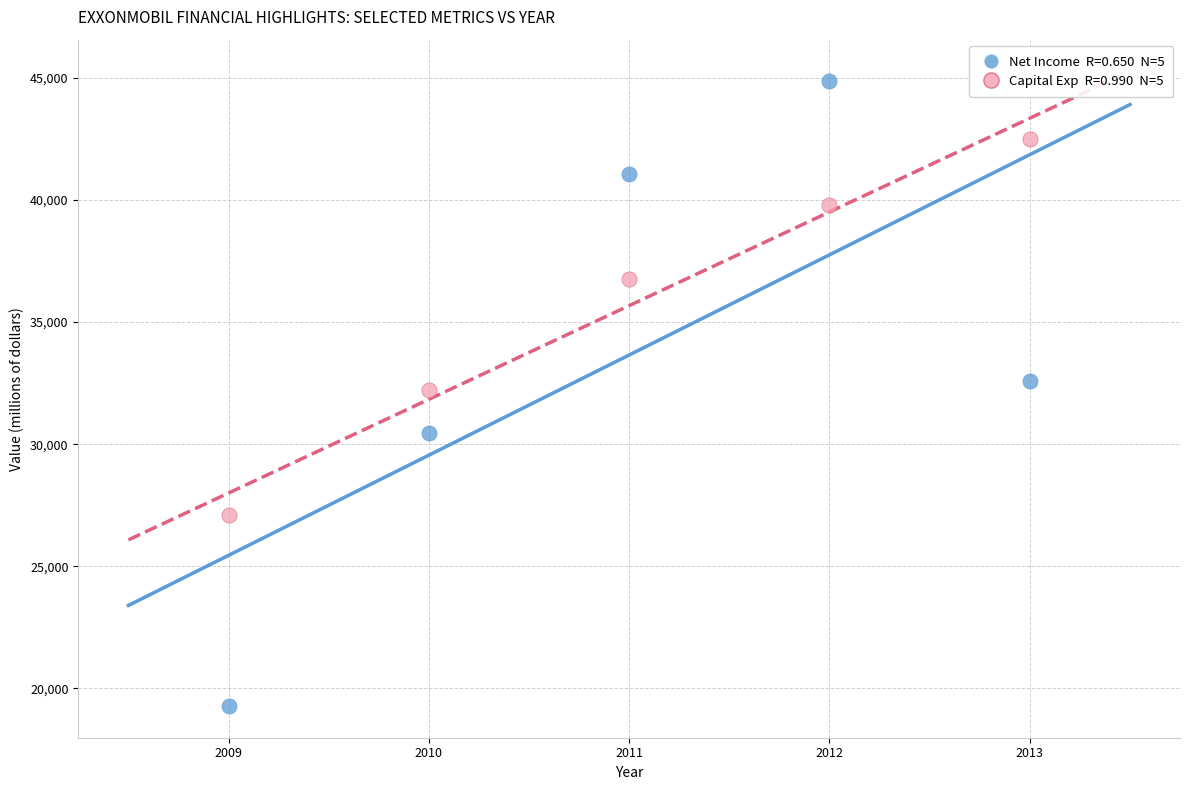

Across all data points, what is the range of Y values (max minus min)?

25600